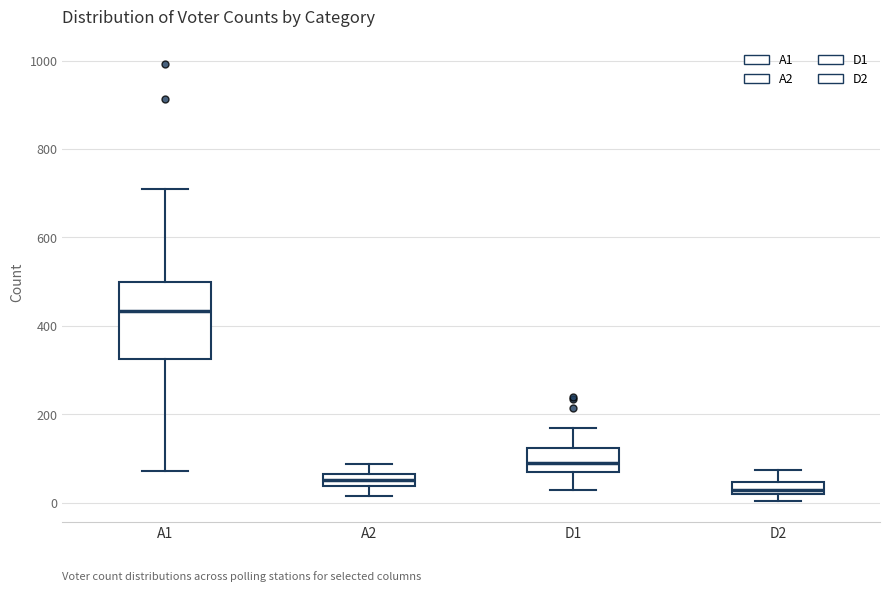

Which box has the highest median line?

A1